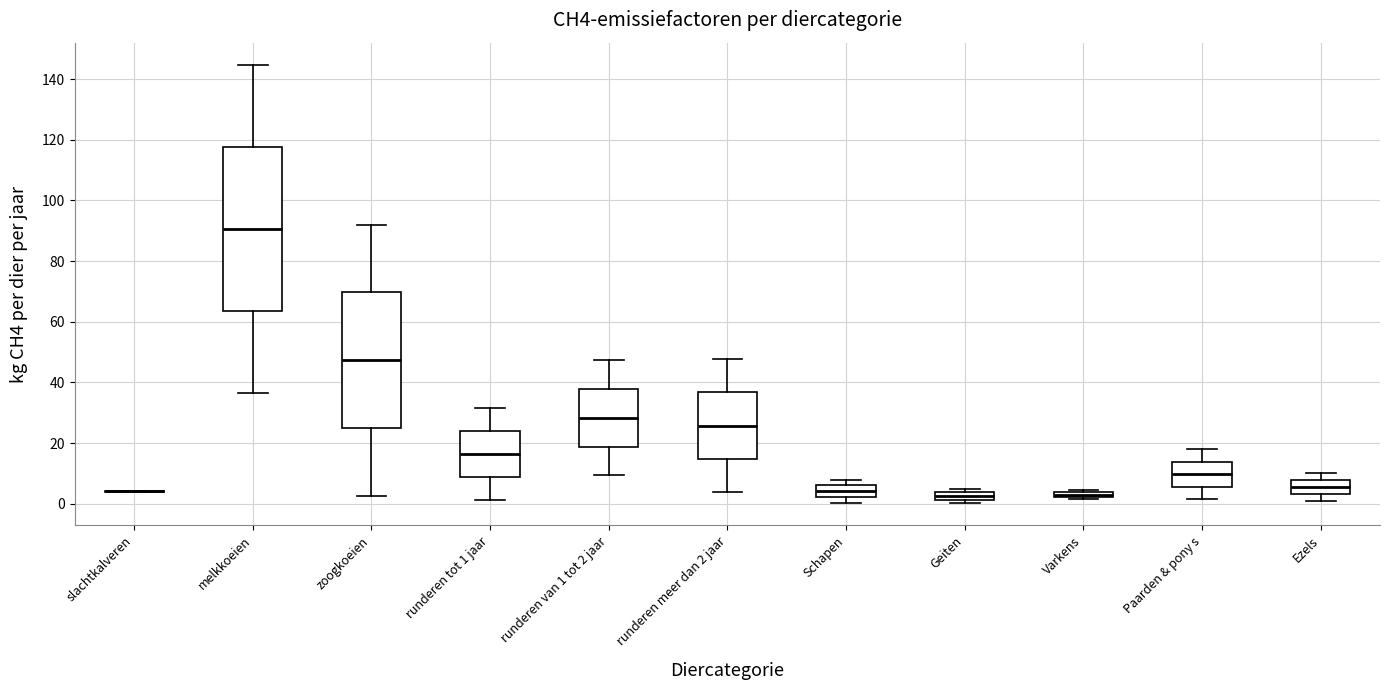

Where is the lower edge of the box for melkkoeien on the y-axis? The values are not printed on the chart, so give them approximately, as read against the axis.

64